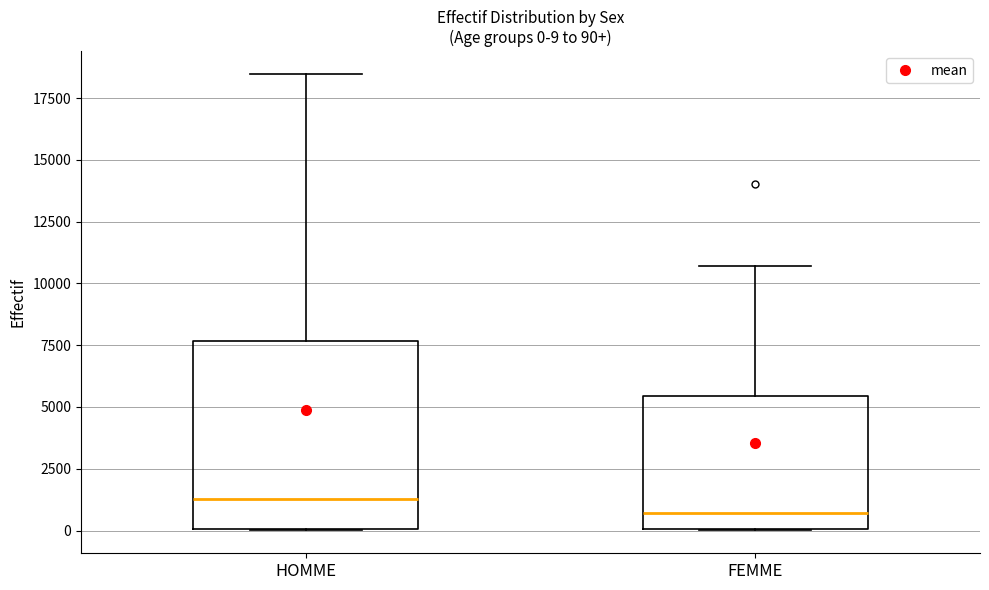

Comparing the boxes themselves (not the whiskers), which one is the tallest?

HOMME